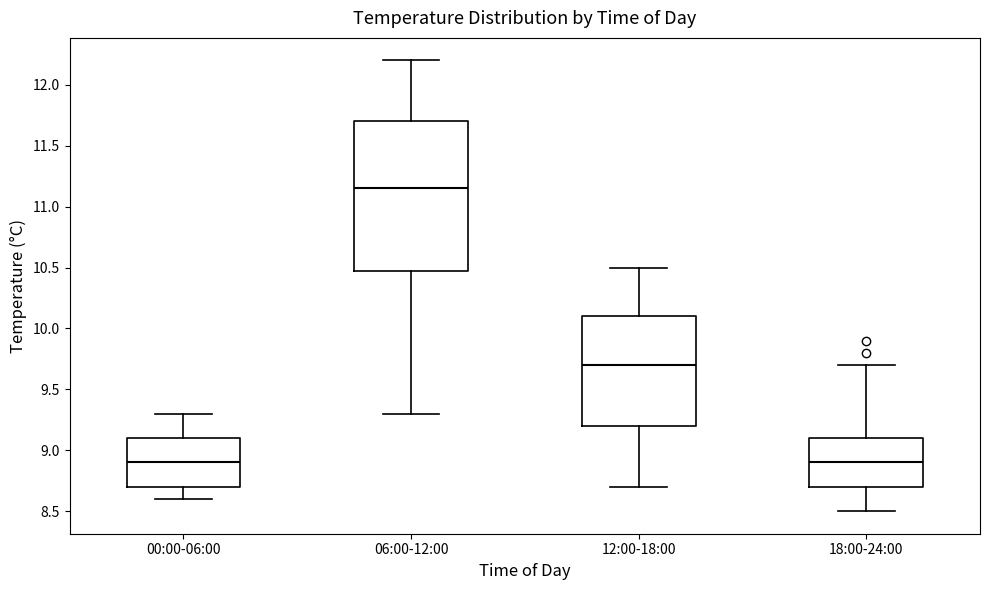

Reading left to right, read every box against the y-axis: the position of its median line, the range the box covers, and the ends of its whiskers. The values are not printed on the chart, so give them approximately, as read against the axis.

00:00-06:00: median 8.90, box 8.70 to 9.10, whiskers 8.60 to 9.30
06:00-12:00: median 11.15, box 10.50 to 11.70, whiskers 9.30 to 12.20
12:00-18:00: median 9.70, box 9.20 to 10.10, whiskers 8.70 to 10.50
18:00-24:00: median 8.90, box 8.70 to 9.10, whiskers 8.50 to 9.70